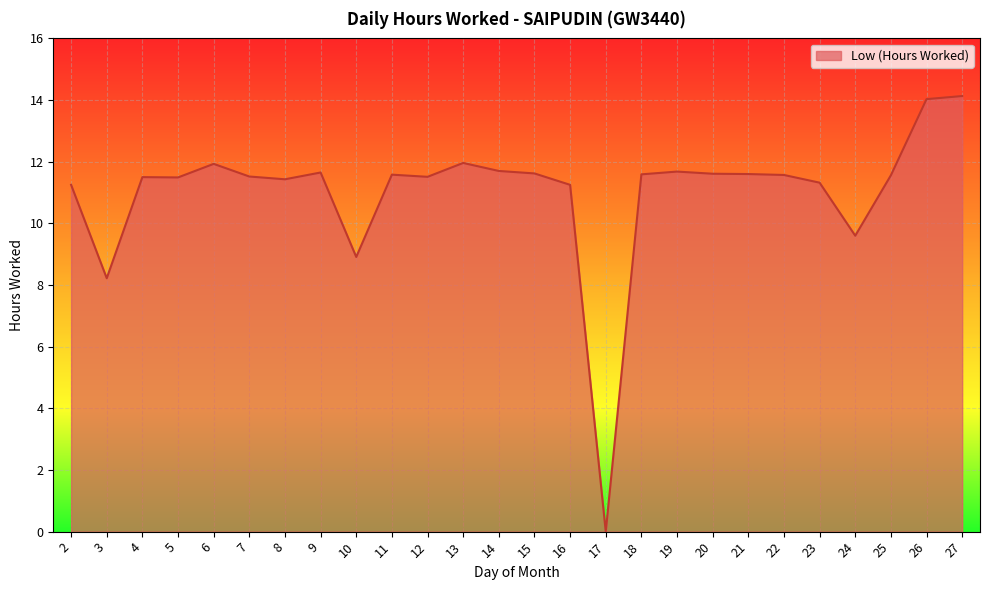

Where is the data nearest to the value 7?

3